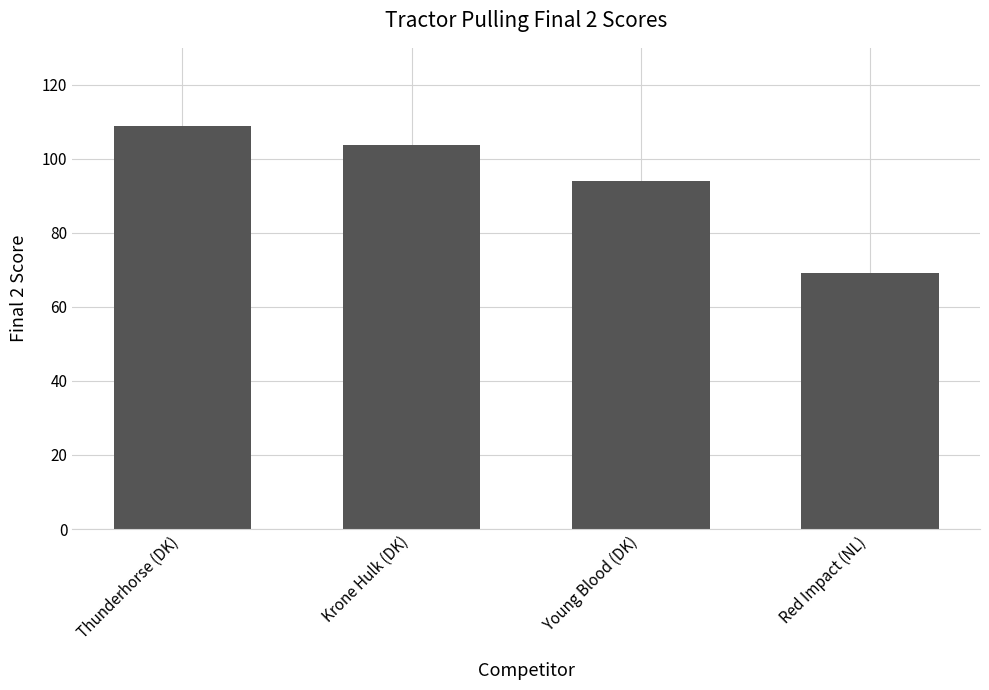

Rank the categories by value from lowest to highest.

Red Impact (NL), Young Blood (DK), Krone Hulk (DK), Thunderhorse (DK)